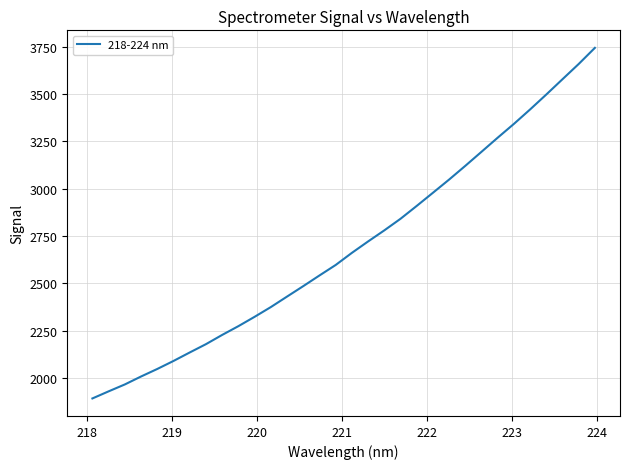

What is the minimum value shown in the chart?

1892.5